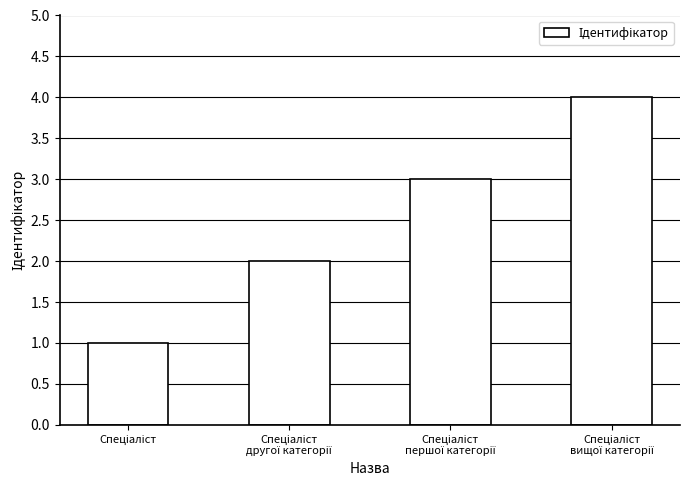

What is the greatest value displayed?

4